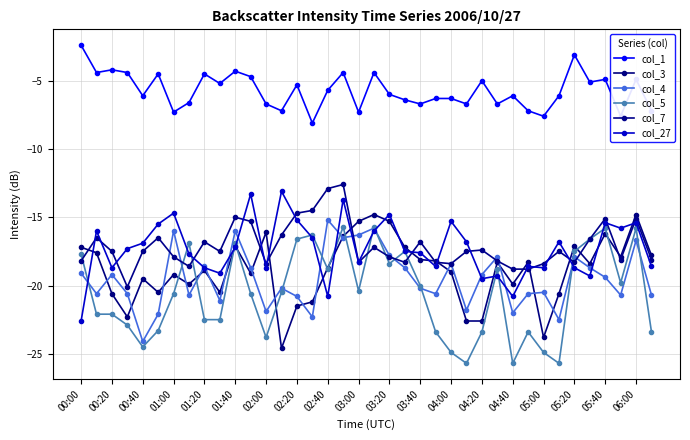

What are all the series names shown in the legend?

col_1, col_3, col_4, col_5, col_7, col_27